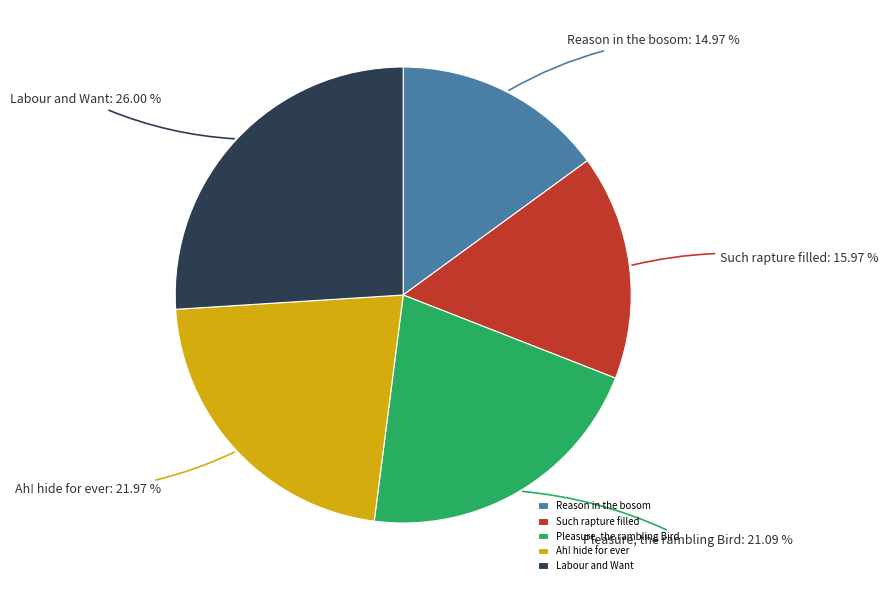

Which category has the smallest portion of the pie?

Reason in the bosom